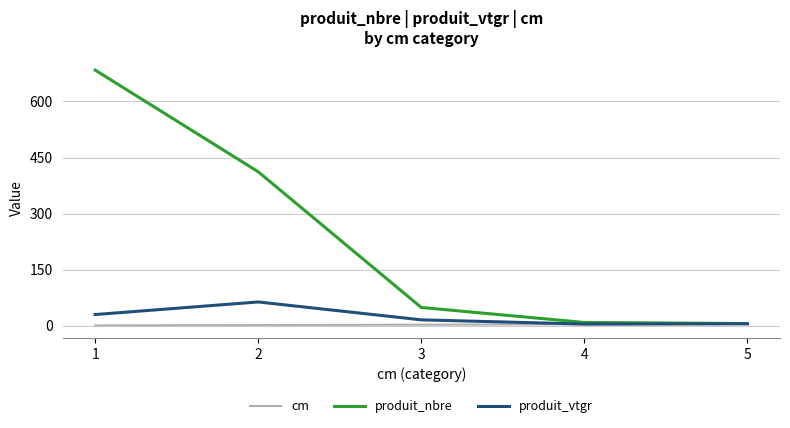

Is it true that cm equals 2.0 at 2?

True